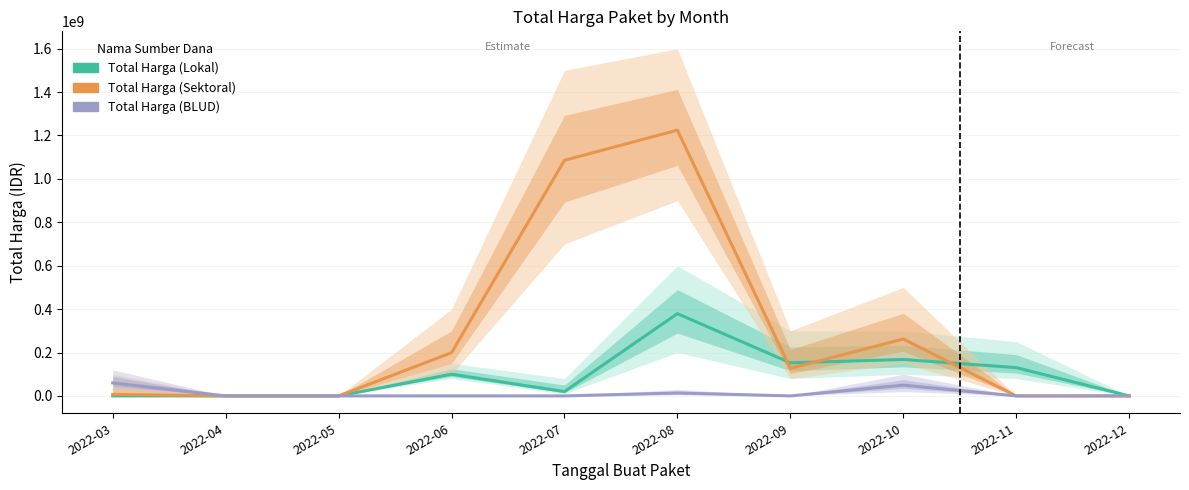

At which category is the sum across all series the highest?

2022-08